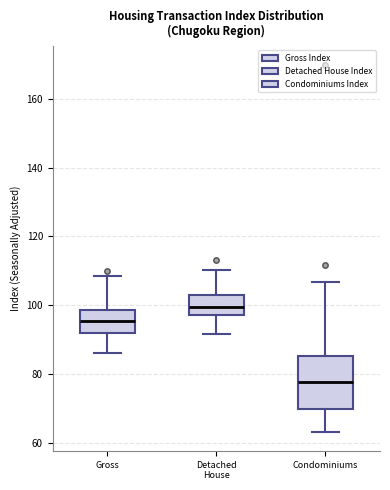

Reading left to right, transcribe this box plot: for each box, give where its median line is, the range the box spans, and where its two whiskers end, as read against the y-axis. The values are not printed on the chart, so give them approximately, as read against the axis.

Gross: median 96, box 92 to 98, whiskers 86 to 108
Detached House: median 100, box 98 to 102, whiskers 92 to 110
Condominiums: median 78, box 70 to 86, whiskers 62 to 106